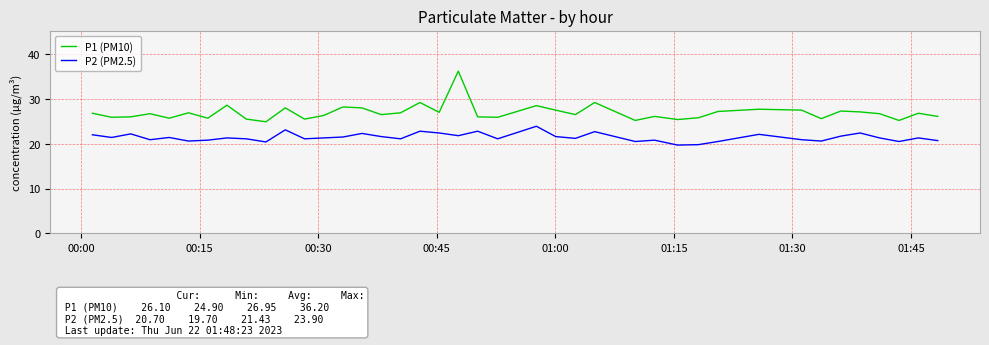

What are all the series names shown in the legend?

P1 (PM10), P2 (PM2.5)